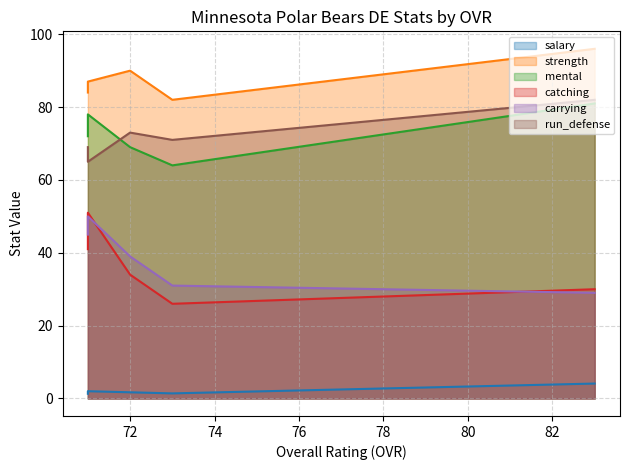

Which series has the largest total across all categories?

strength